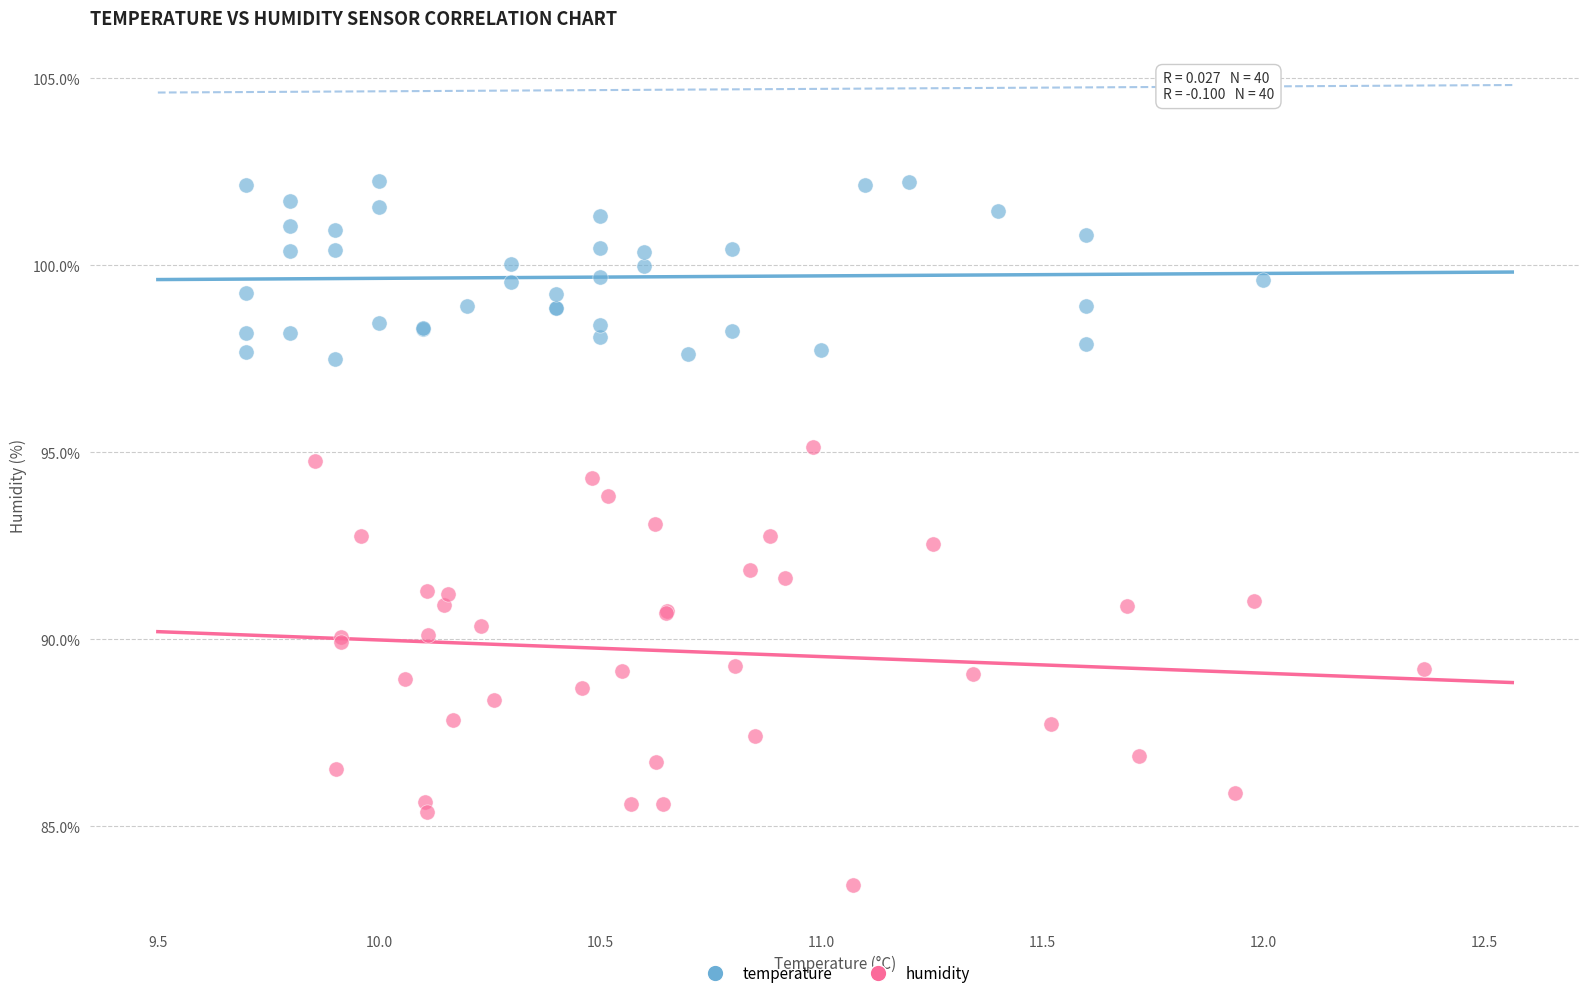

Which series has the widest spread of Y values?

humidity